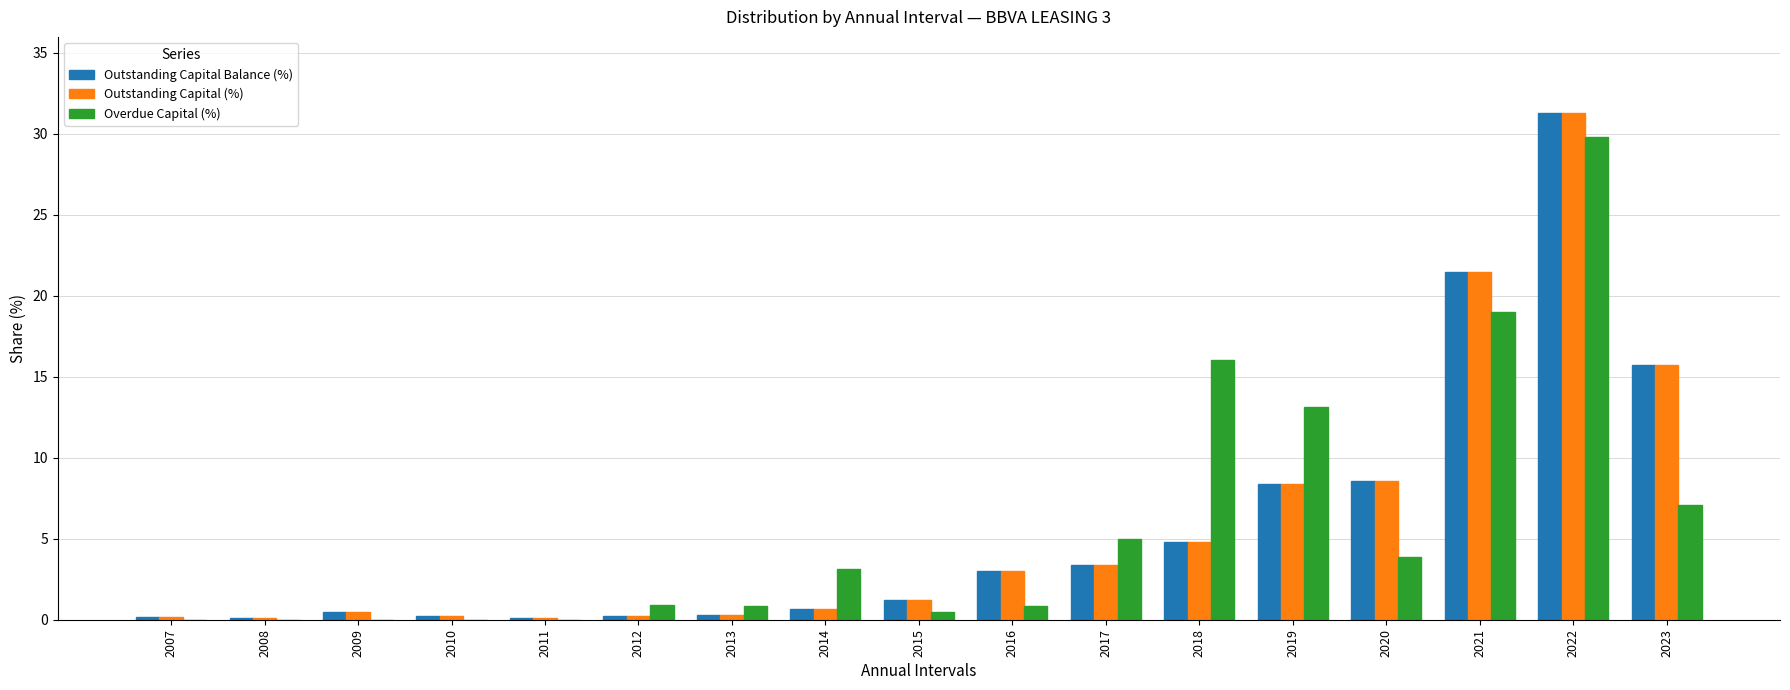

At which category is the sum across all series the highest?

2022